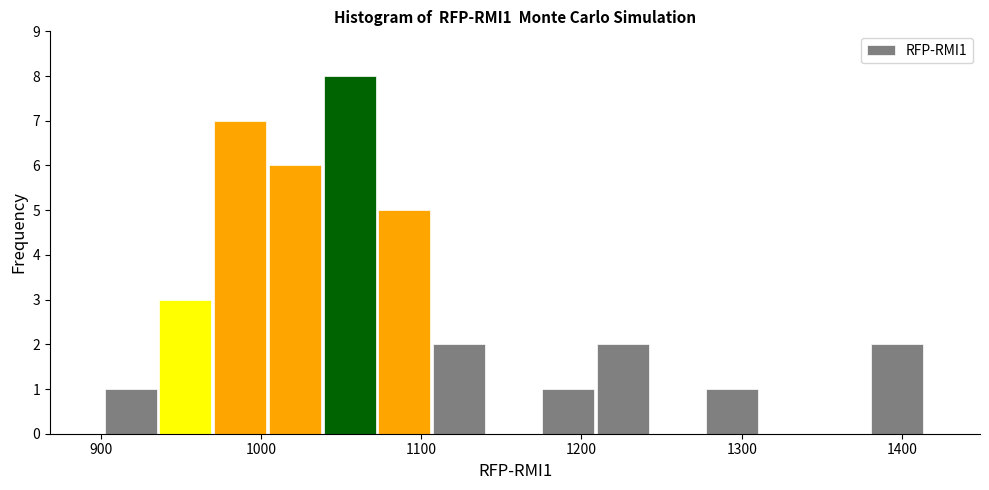

Read against the x-axis, roughly where is the centre of the tallest bar?

1060